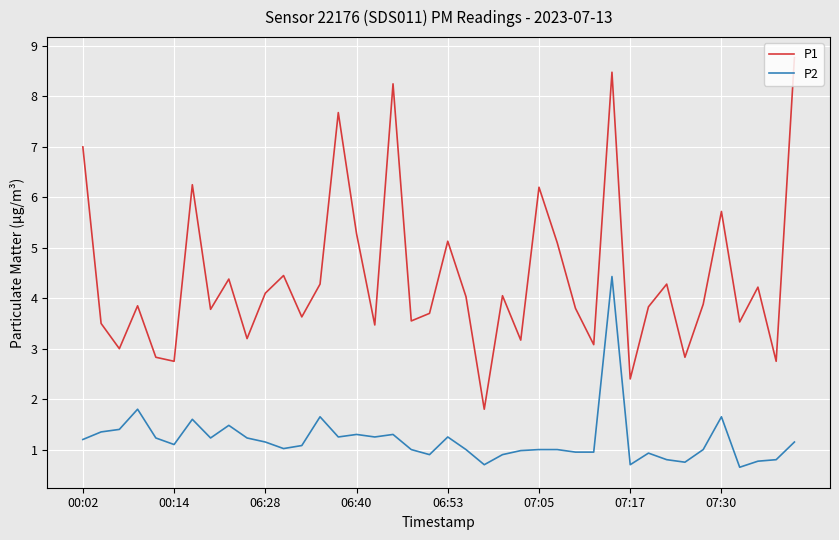

Rank the series by their maximum value, from highest to lowest.

P1, P2